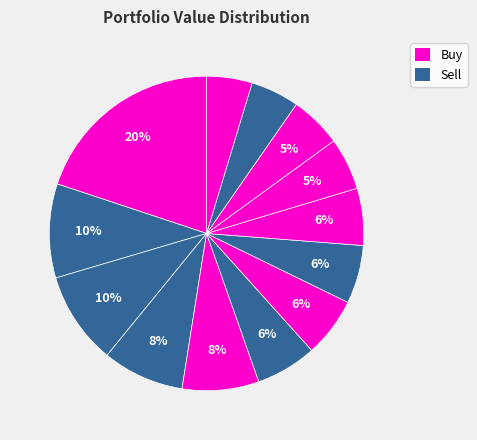

Count the number of slices in the pie.

13